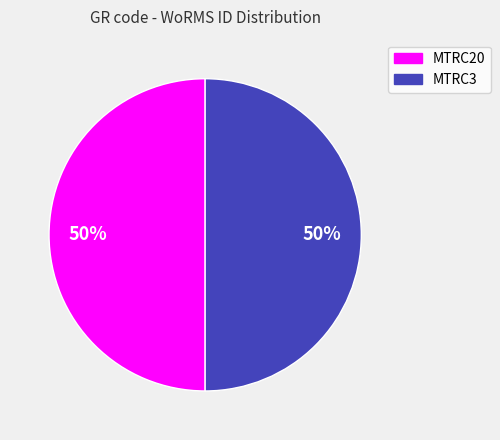

Do MTRC3 and MTRC20 together represent more than half of the pie?

Yes